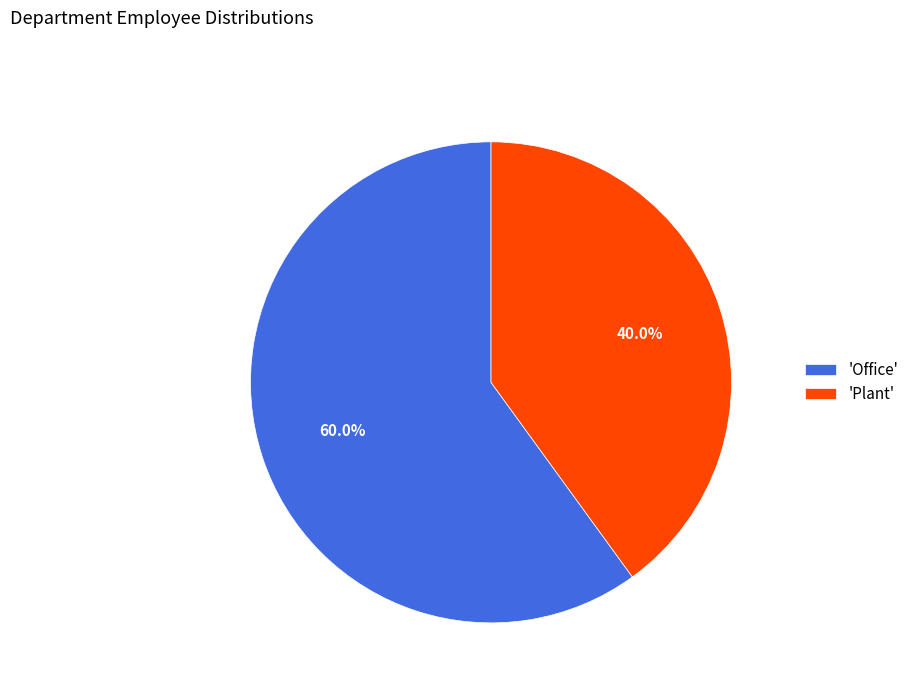

Which slice is the largest?

'Office'